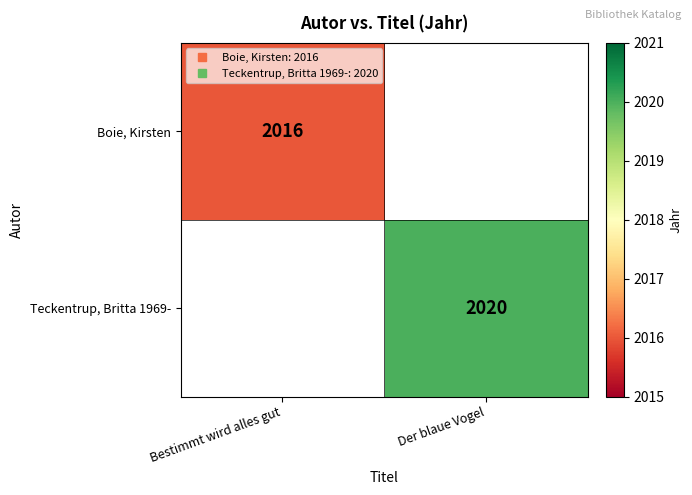

Where is Boie, Kirsten nearest to the value 2016?

Bestimmt wird alles gut